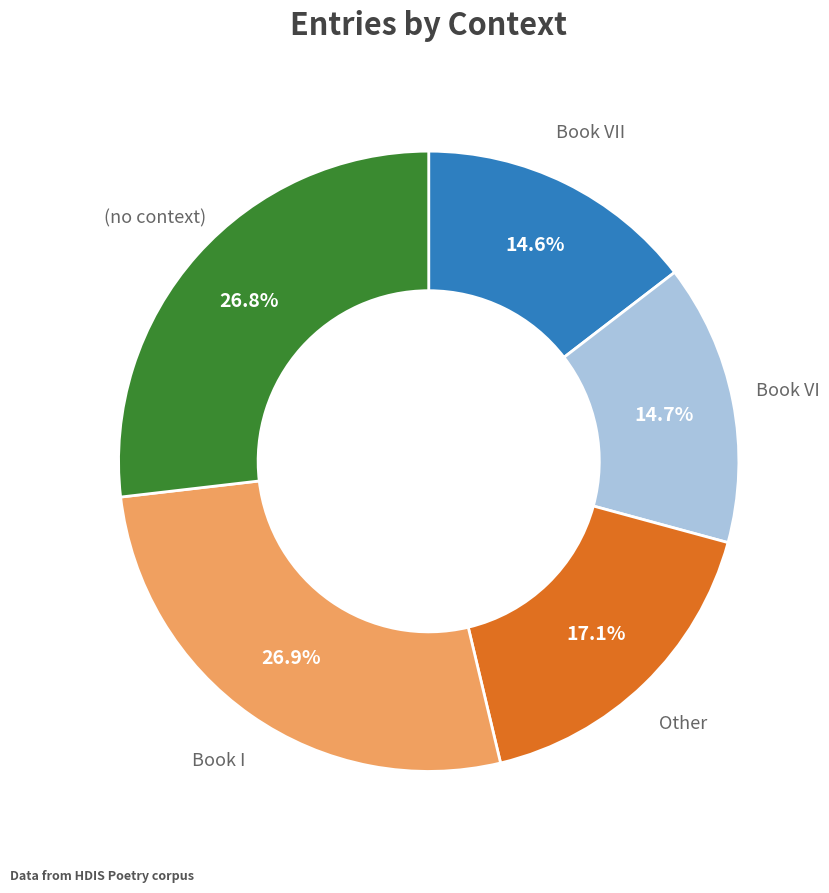

Does any single category account for the majority?

No